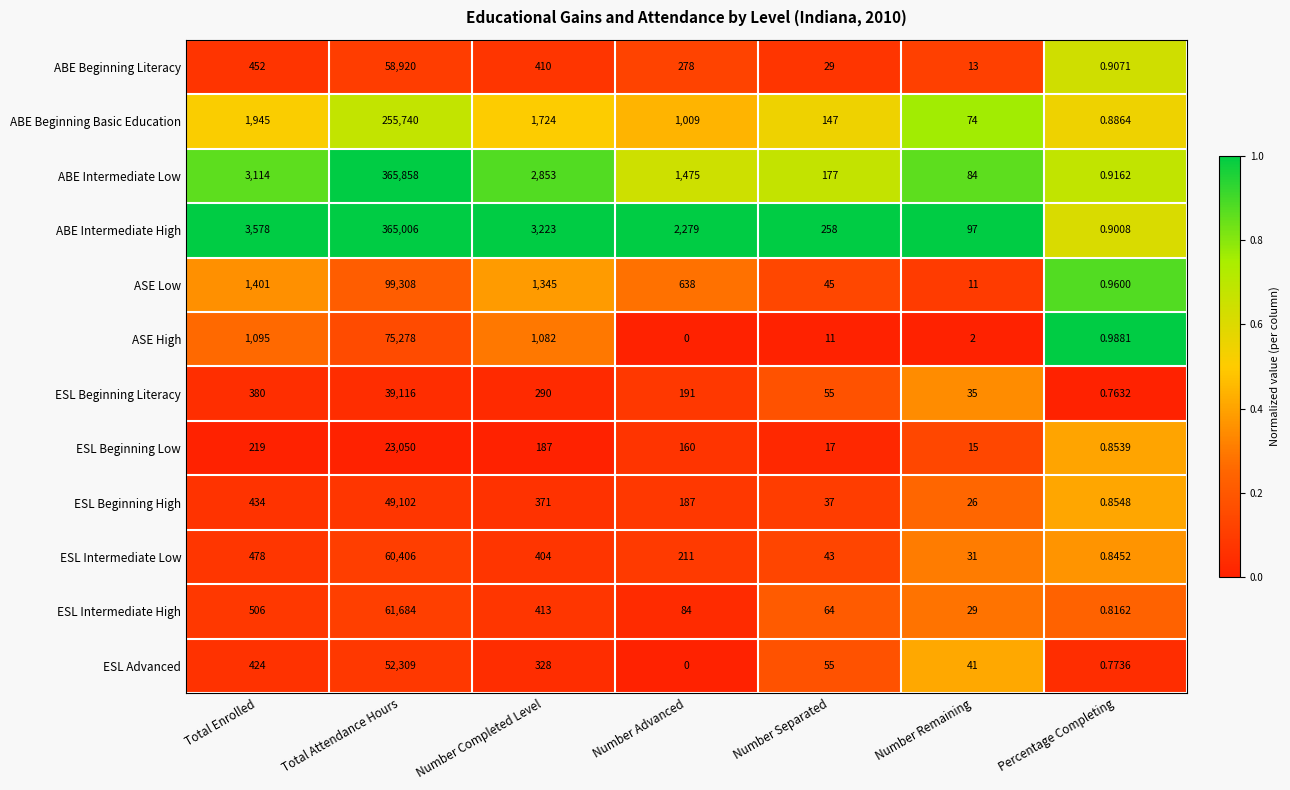

Count the number of categories in the chart.

7